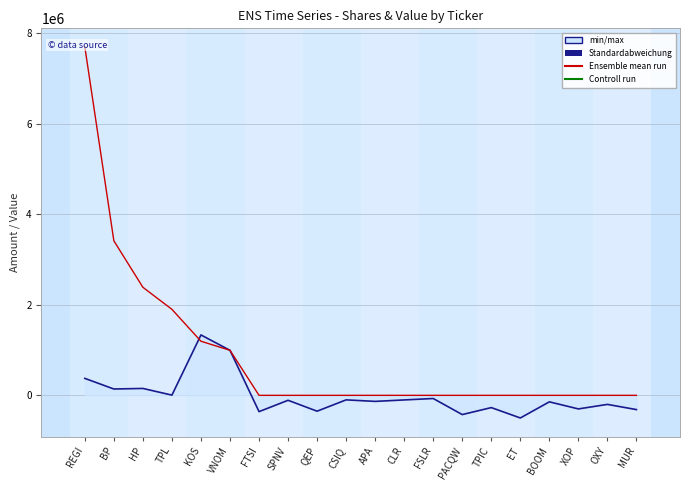

Which category has the lowest value in the Shares or principal amount series?

ET